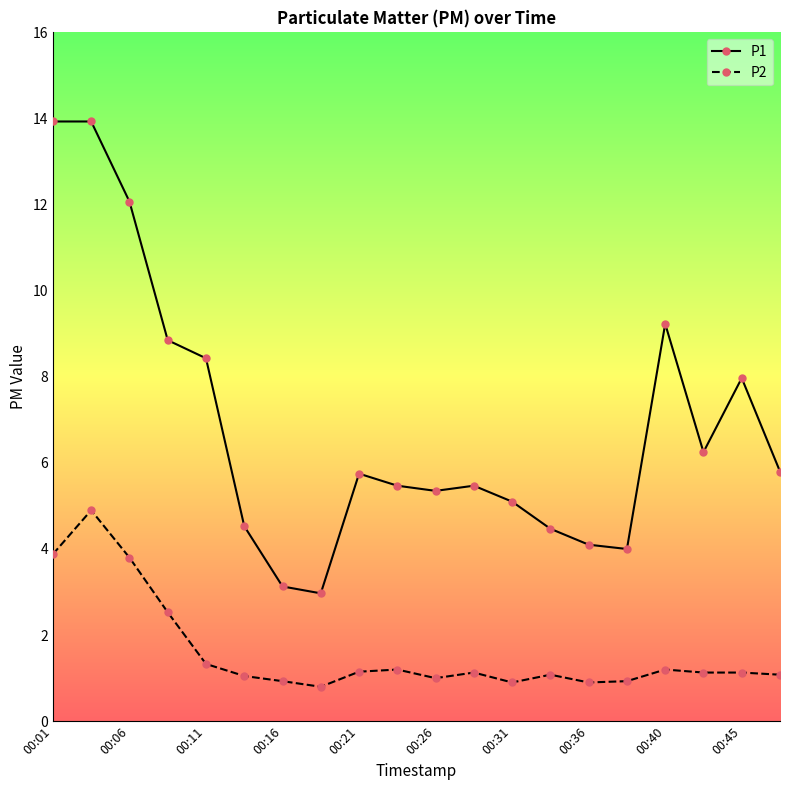

How many interior local valleys does the P1 series have?

4